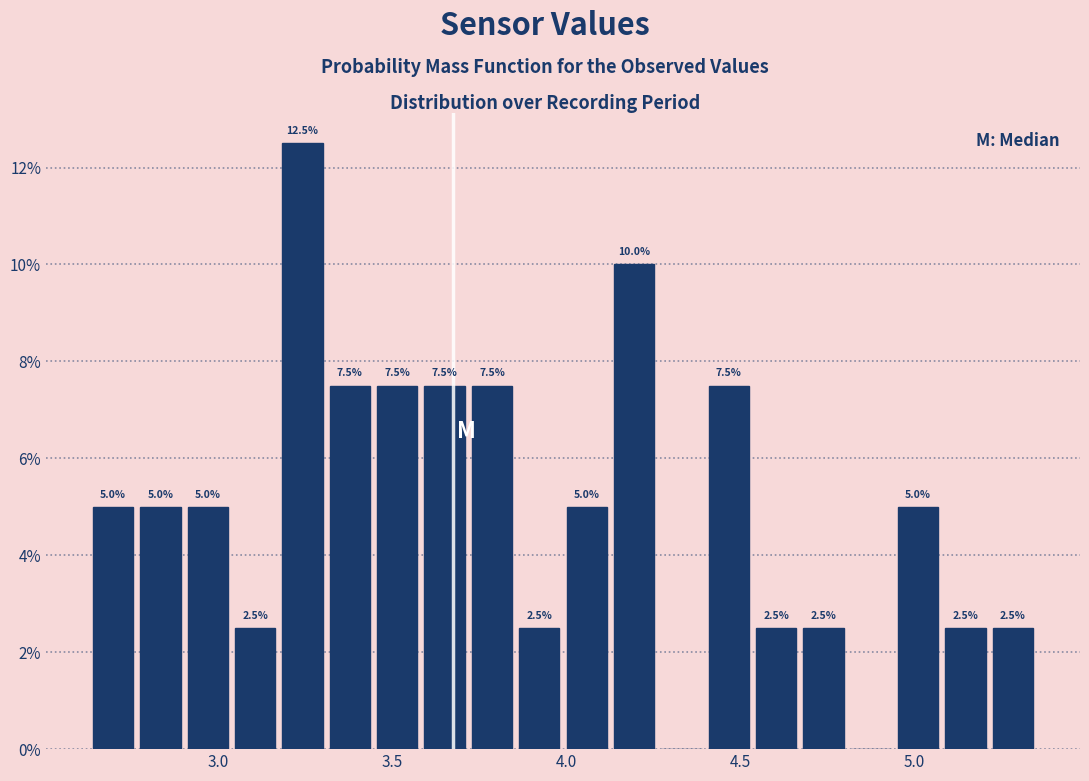

Read against the x-axis, roughly where is the centre of the tallest bar?

3.25